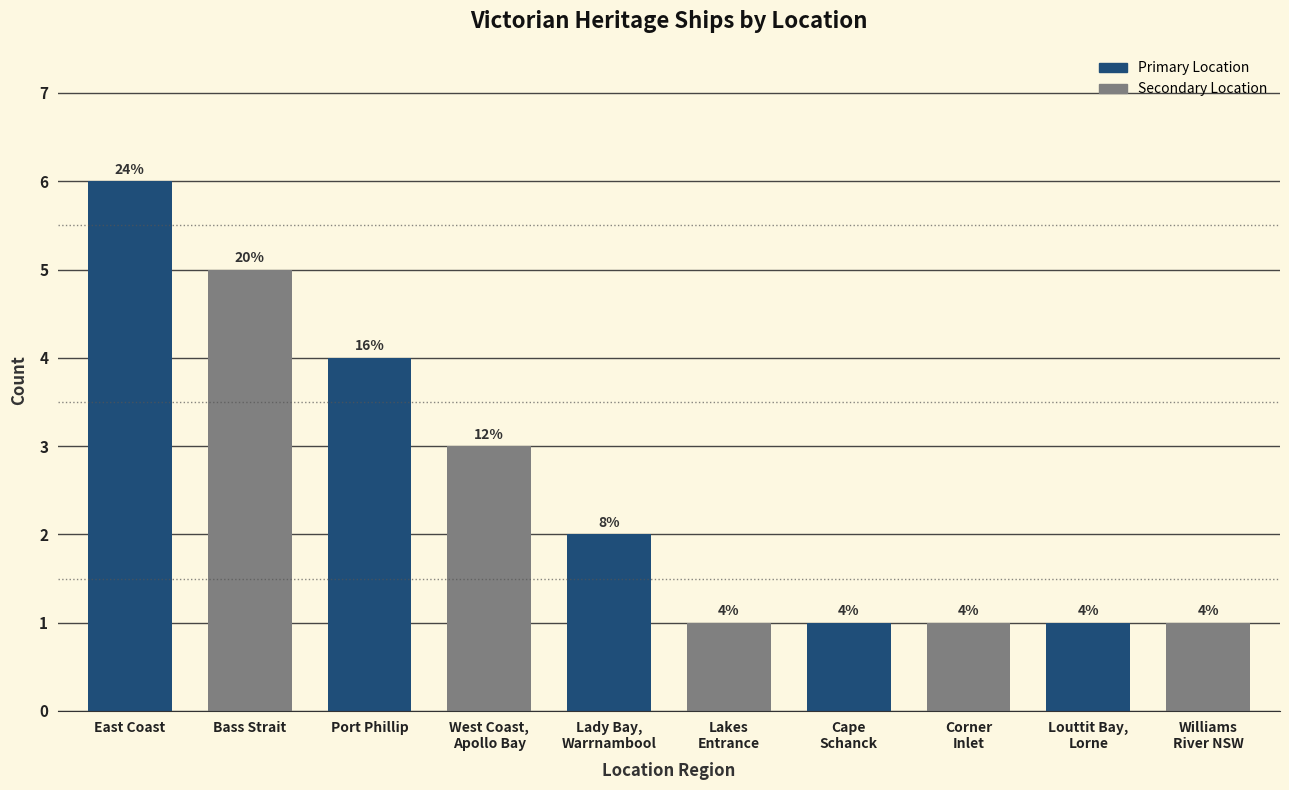

What is the sum of all values?

25